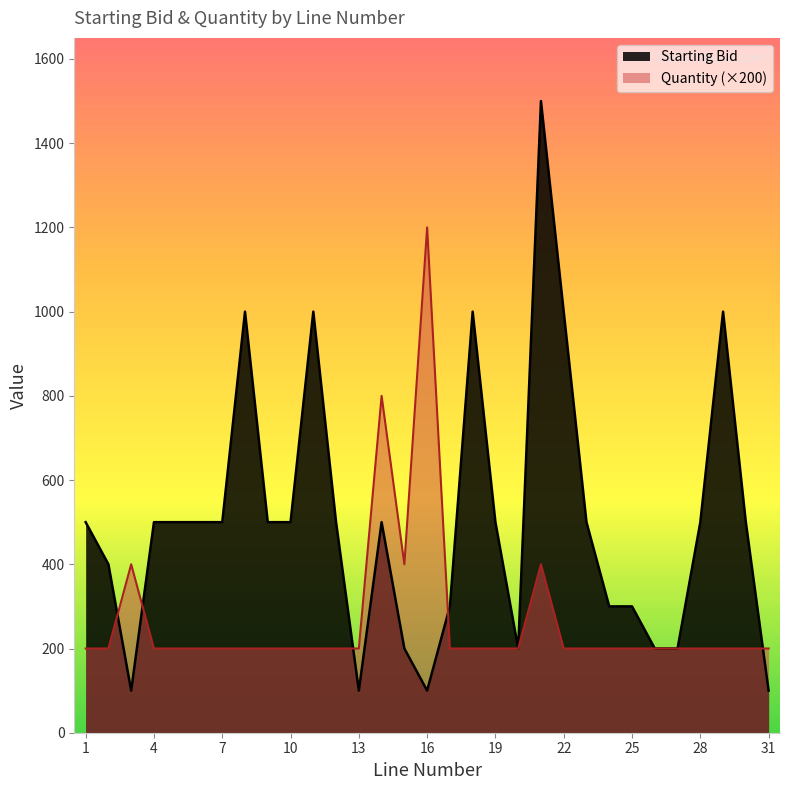

Which series has the largest total across all categories?

Starting Bid